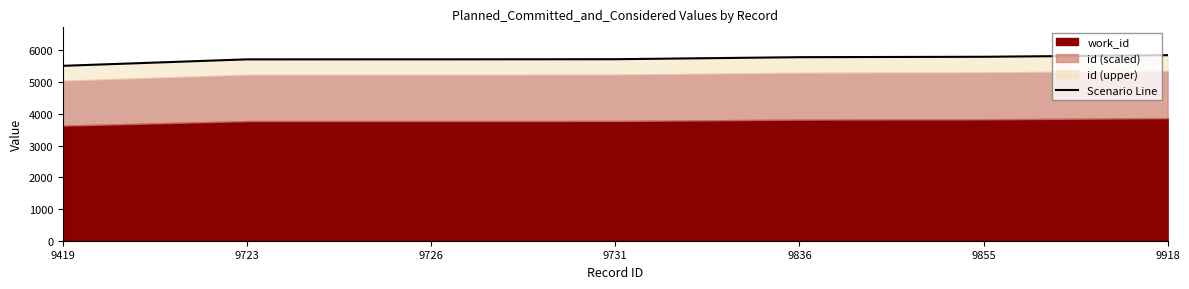

The value at 9726 is 8433.4. True or false?

False